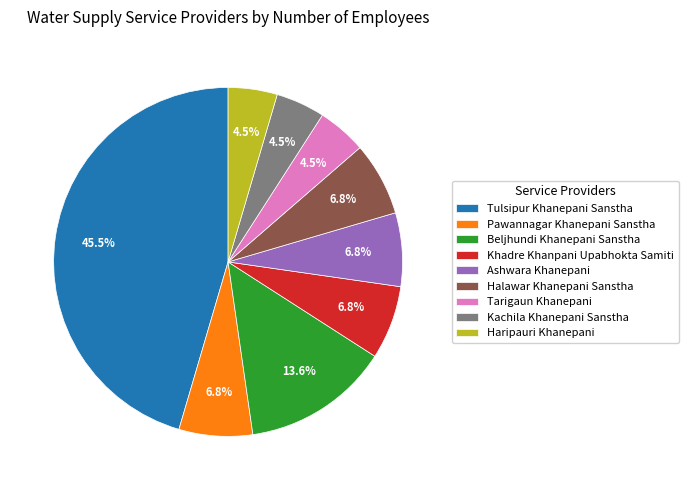

How many slices are in this pie chart?

9